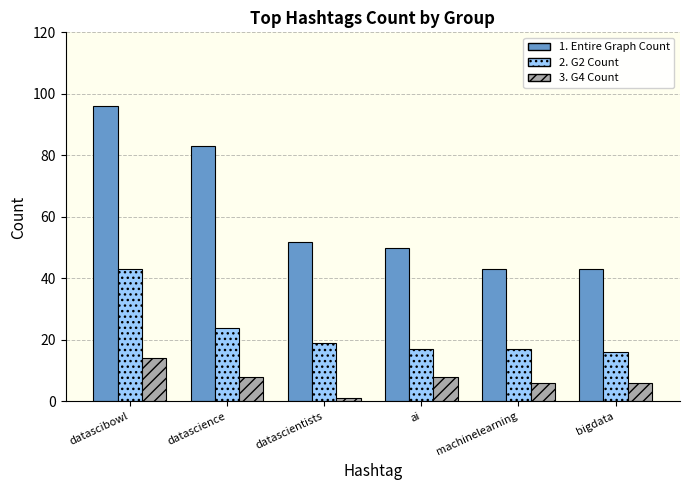

What is the spread (max minus min) of values at datascience?

75